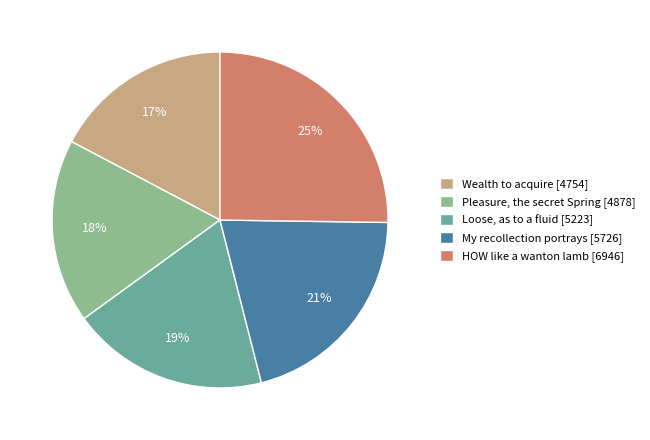

Do My recollection portrays [5726] and Wealth to acquire [4754] together represent more than half of the pie?

No